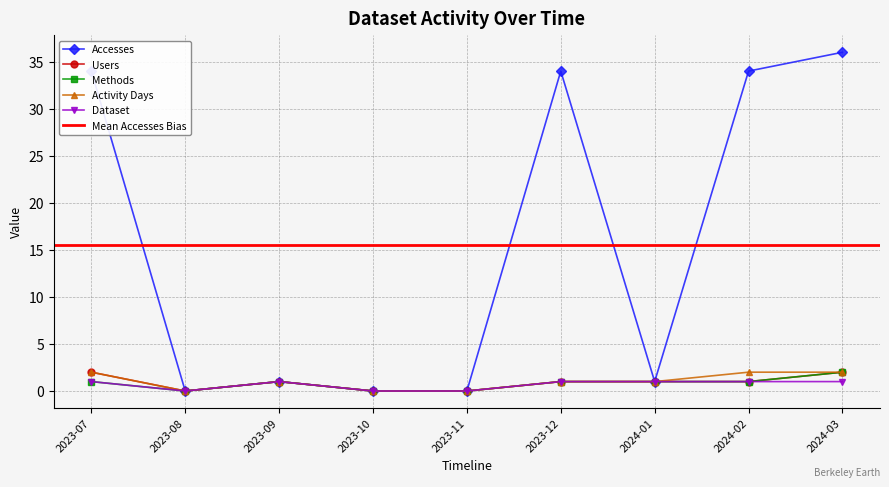

What is the label of the 7th point from the right?

2023-09